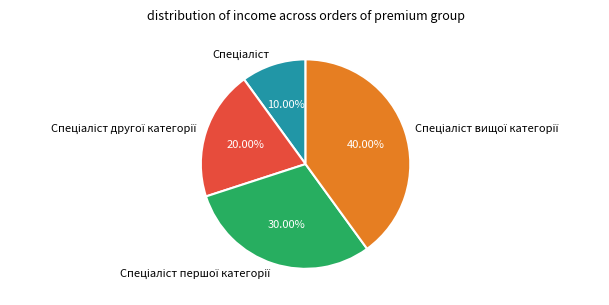

Is there a majority slice in this chart?

No